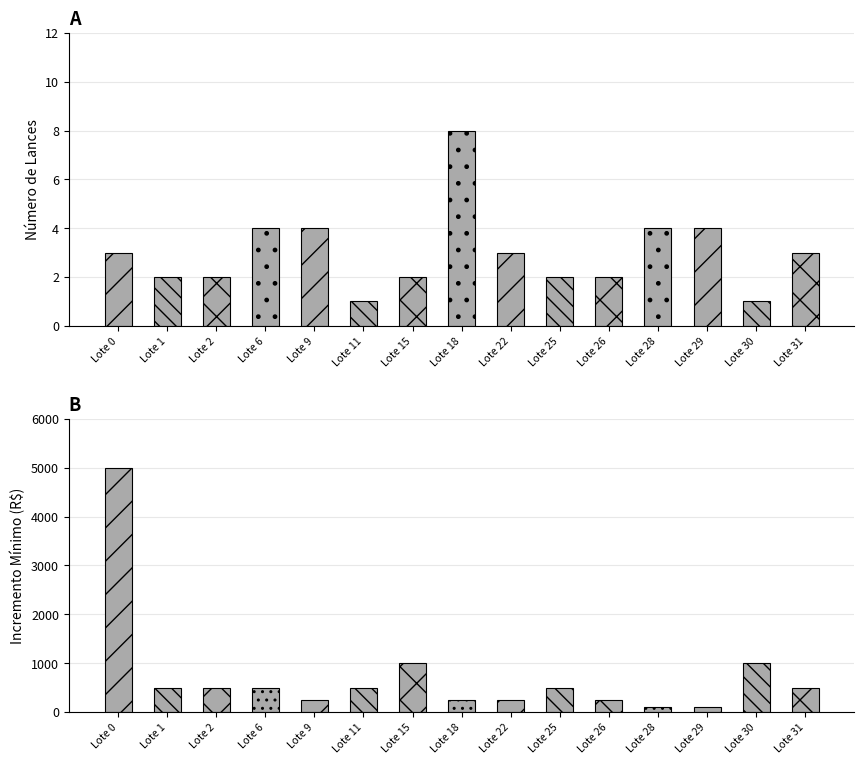

How many bars are there in total?

30